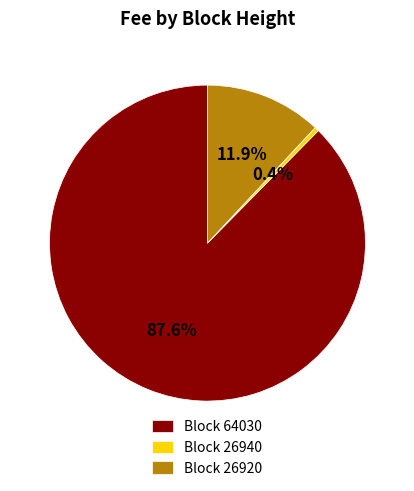

Which category has the biggest portion of the pie?

Block 64030